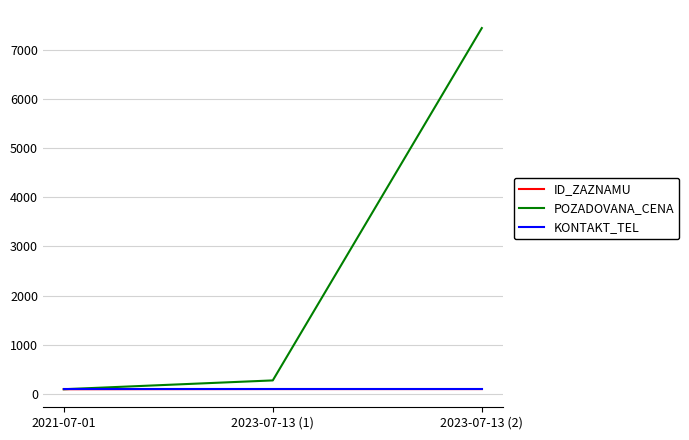

What is the maximum value shown in the chart?

7435.5